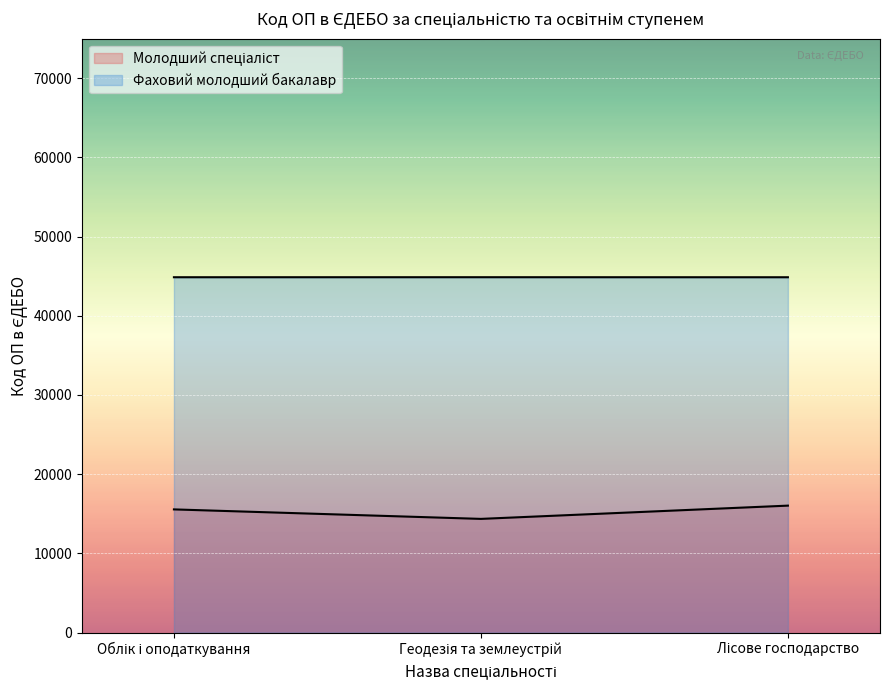

Which series changed the most between Облік і оподаткування and Лісове господарство?

Молодший спеціаліст